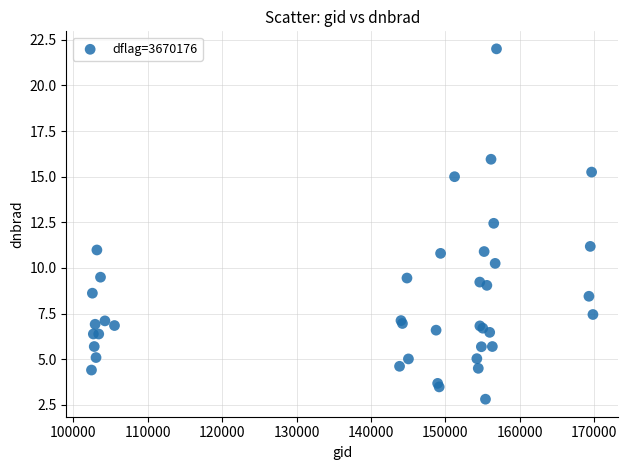

What Y value in the scatter plot is closest to 12?

12.4